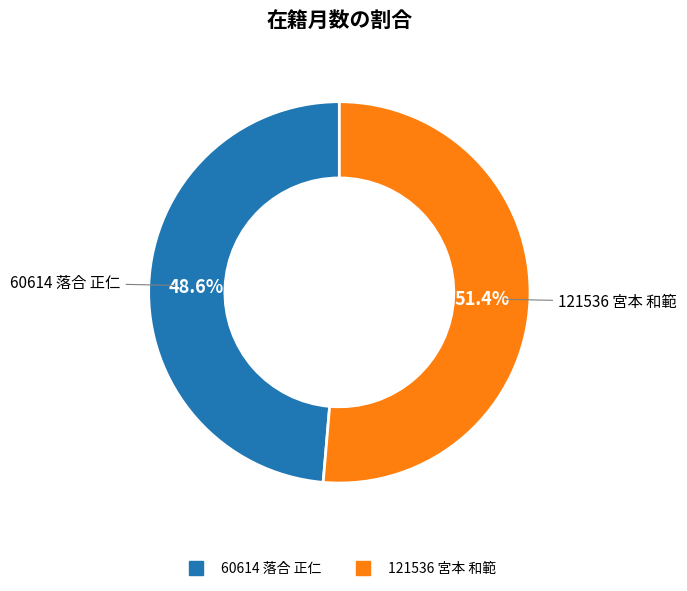

Rank the categories by value from highest to lowest.

121536 宮本 和範, 60614 落合 正仁